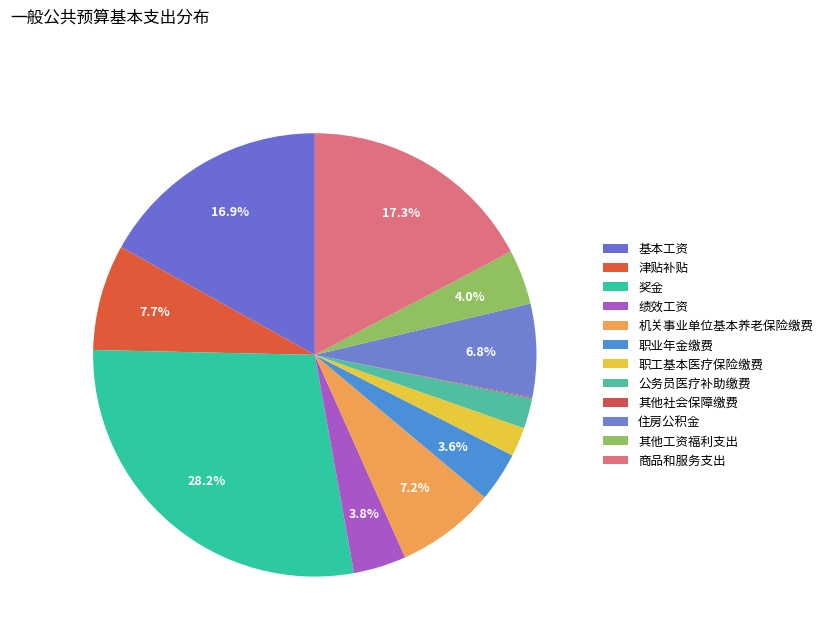

Is there a majority slice in this chart?

No